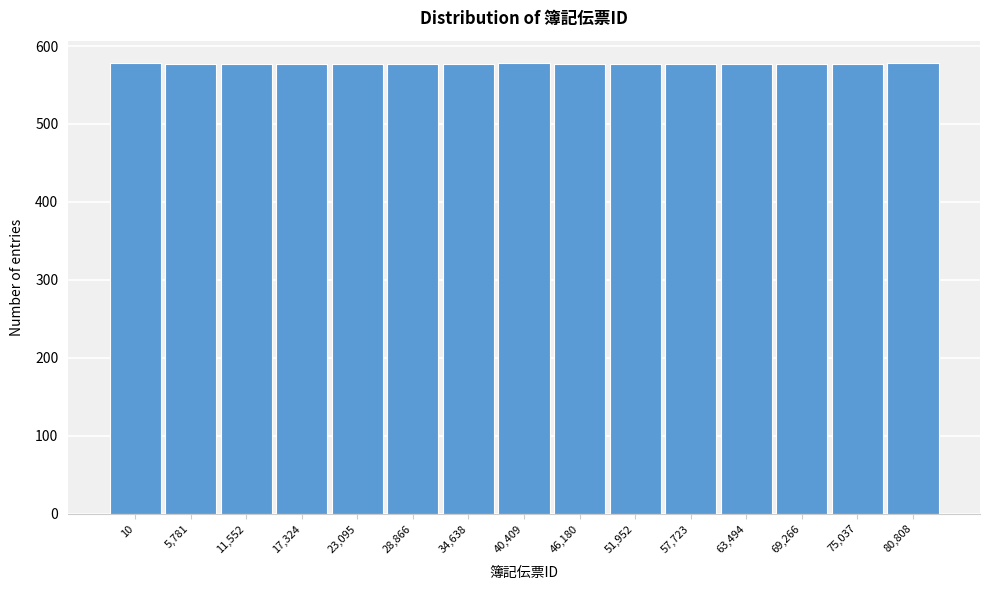

What is the value of the 5th bar from the left?

577